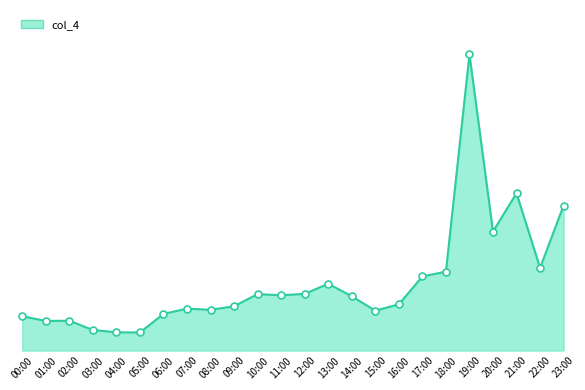

Does the chart have visible grid lines?

No